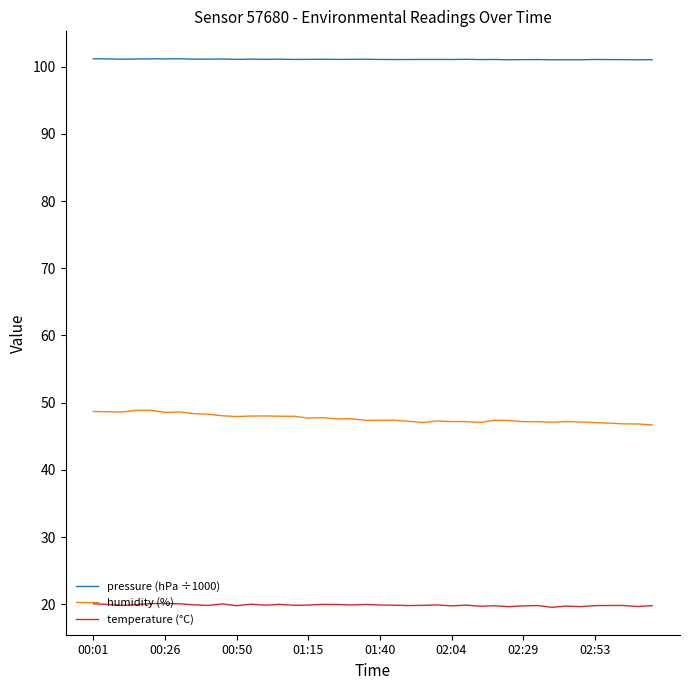

Which series has the largest range (max minus min)?

humidity (%)